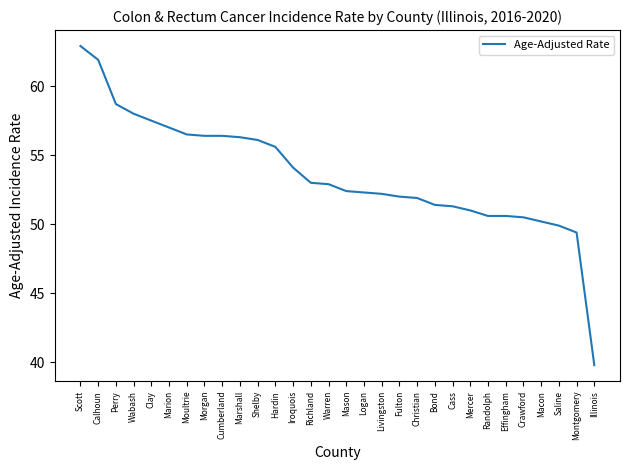

At which label does the data first exceed 52?

Scott